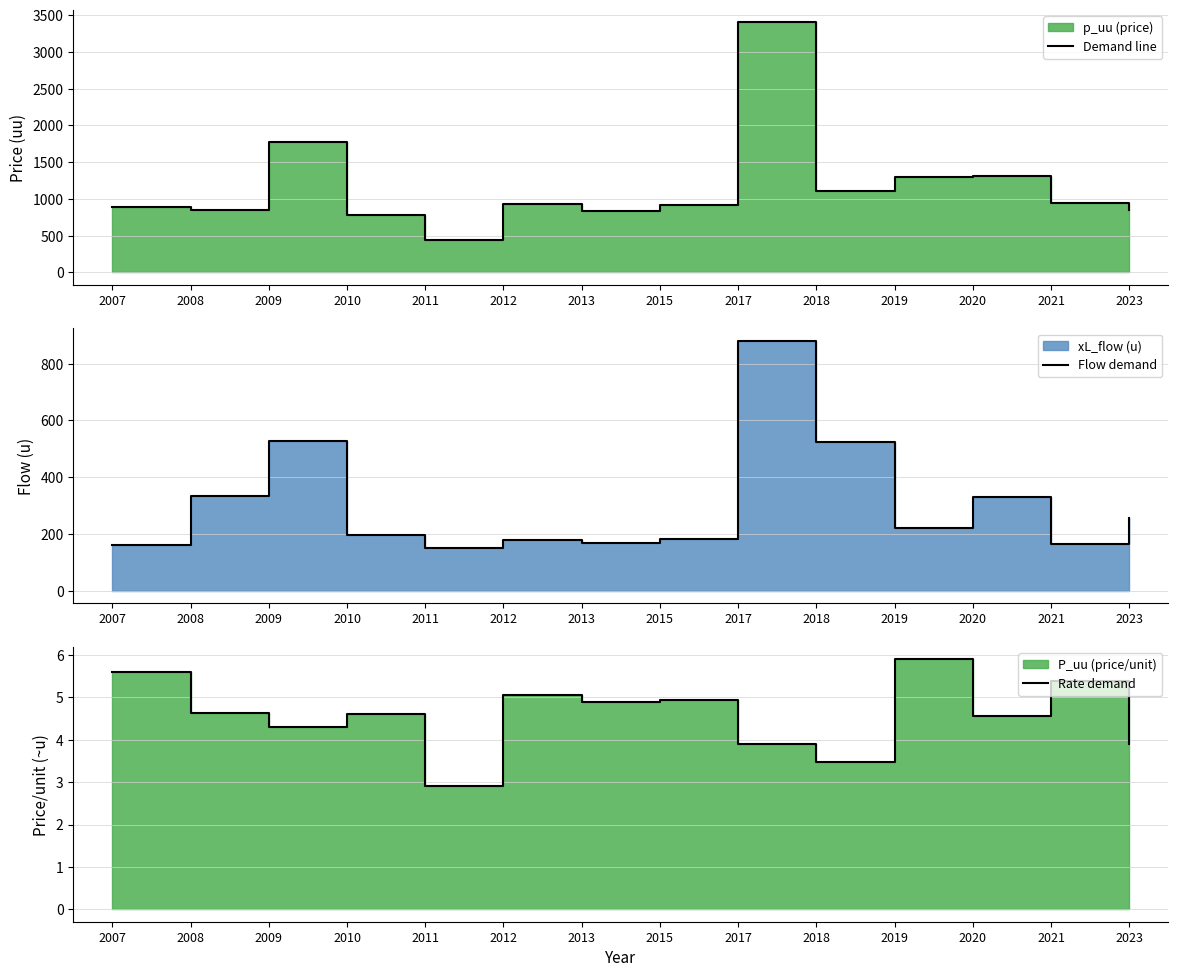

Reading left to right, transcribe all the data shown in this chart.

Demand line: 890.0	847.0	1770.0	780.0	440.0	930.0	830.0	910.0	3400.0	1108.0	1300.0	1307.0	950.0	850.0
Flow demand: 160.0	335.0	526.0	195.0	150.0	178.0	170.0	183.0	880.0	525.0	220.0	330.0	165.0	255.0
Rate demand: 5.6	4.6	4.3	4.6	2.9	5.0	4.9	5.0	3.9	3.5	5.9	4.6	5.4	3.9